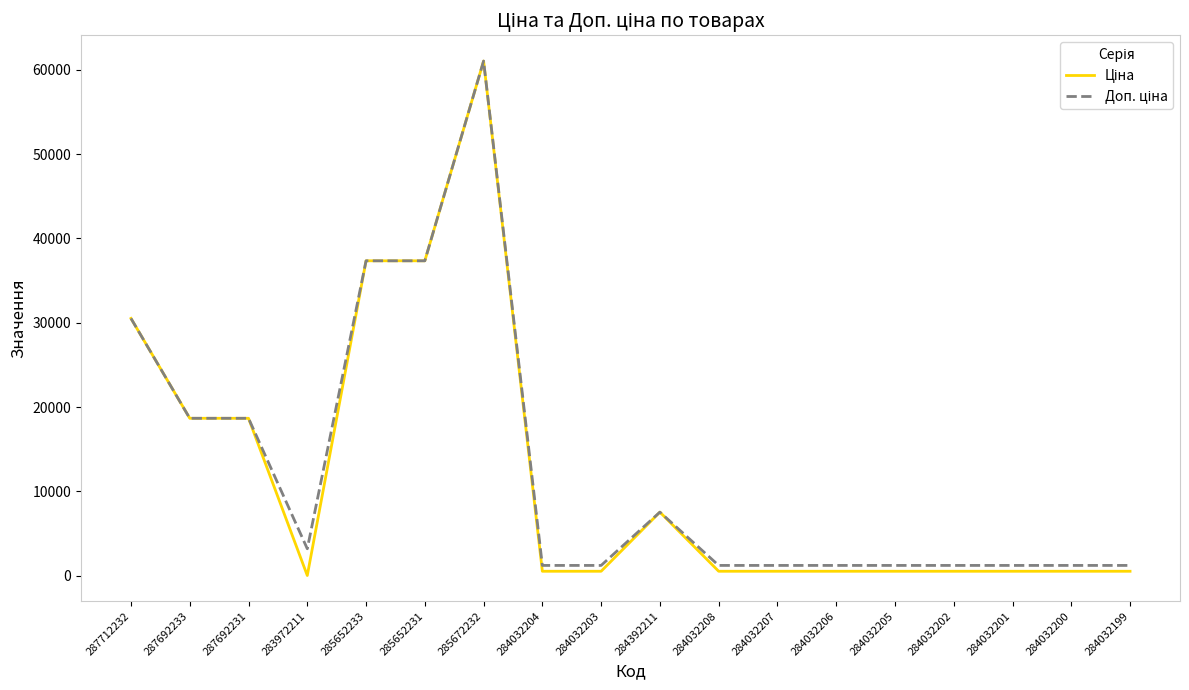

List the series in order of their overall mean, lowest first.

Ціна, Доп. ціна